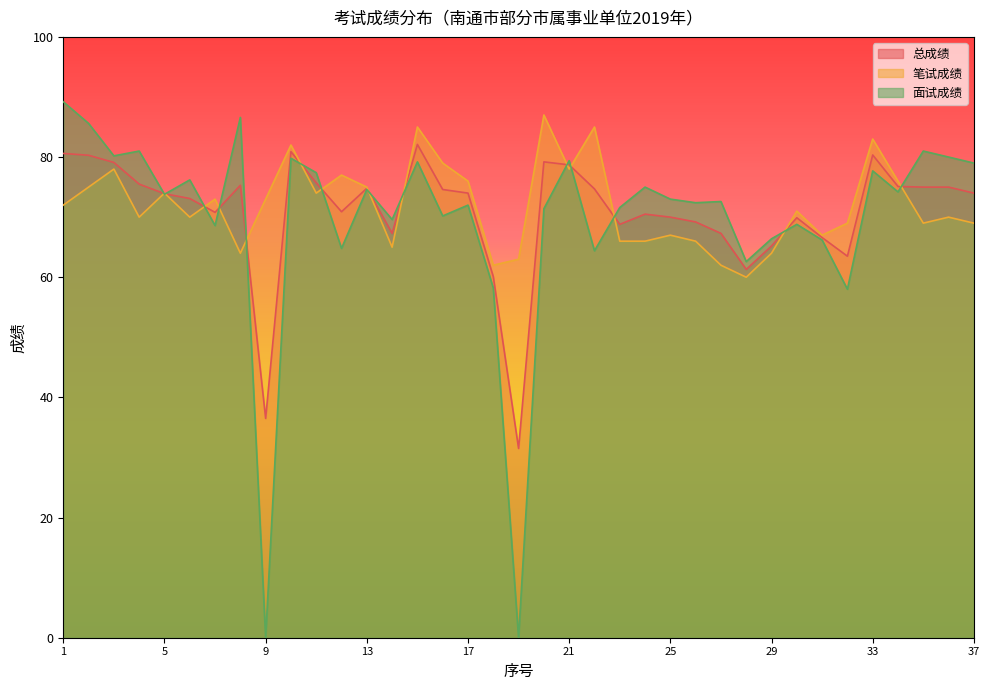

Which category has the highest value in the 总成绩 series?

15